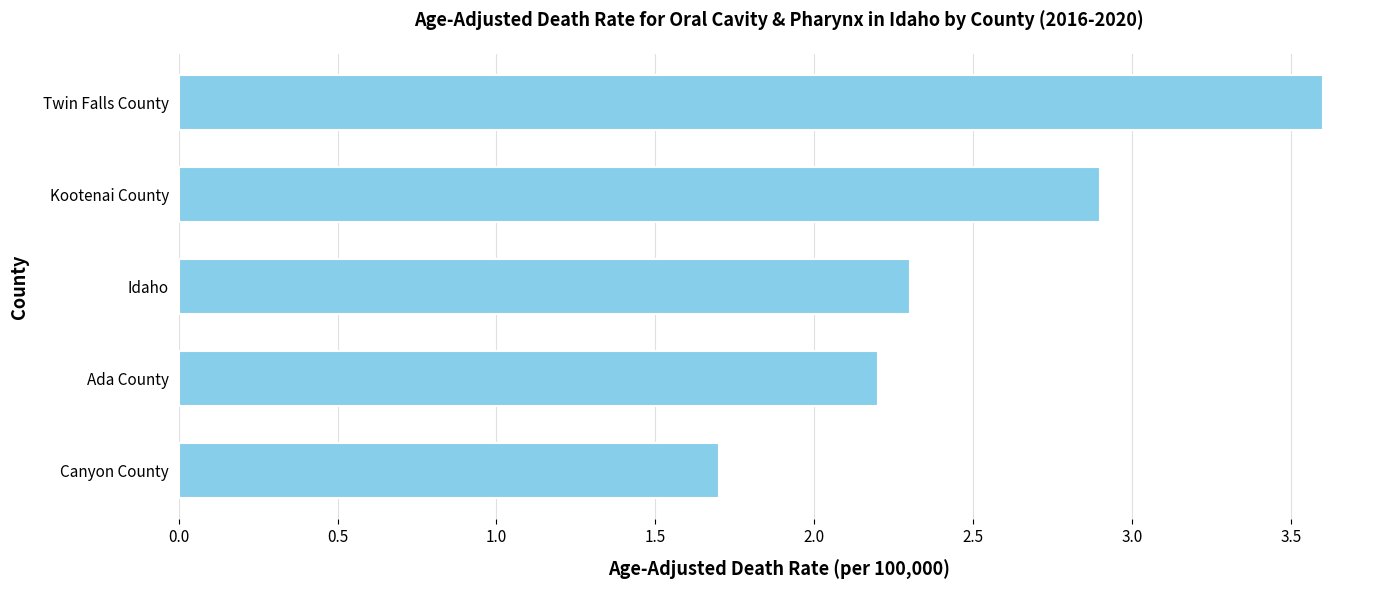

Between Ada County and Kootenai County, which is larger?

Kootenai County